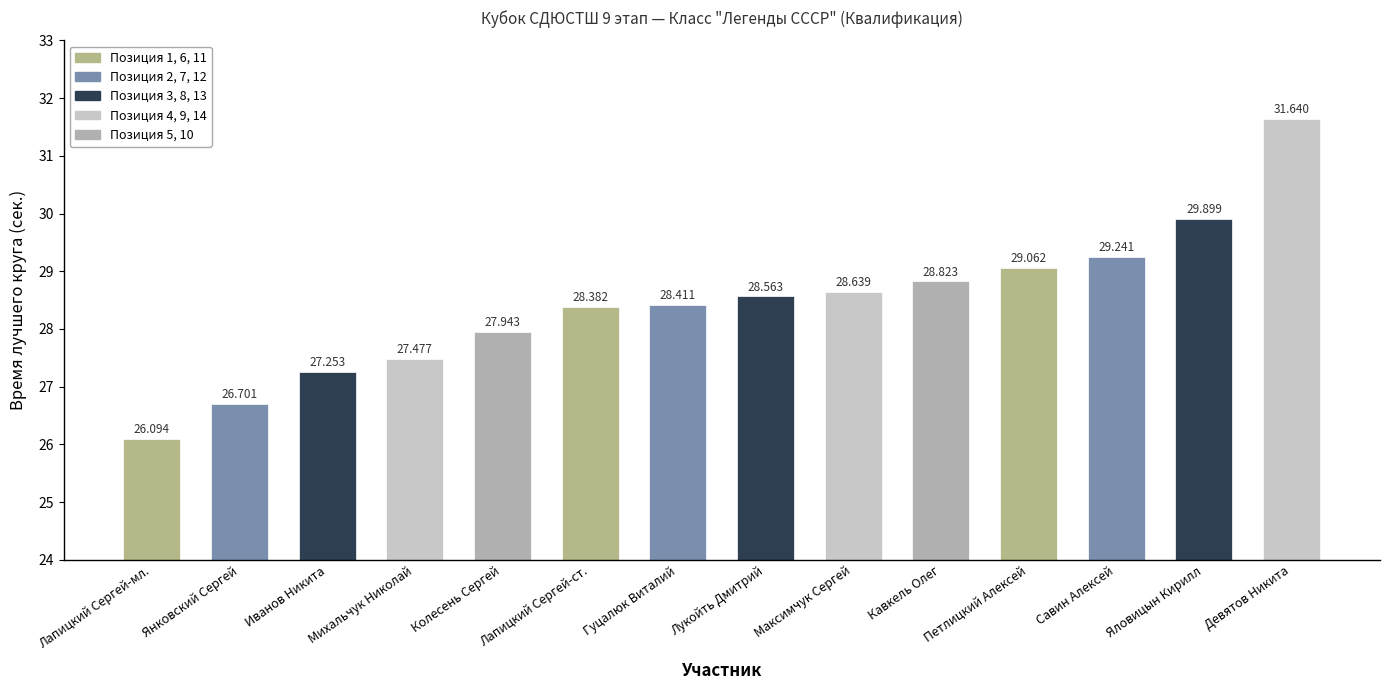

True or false: the data shows 28.4 at Гуцалюк Виталий.

True